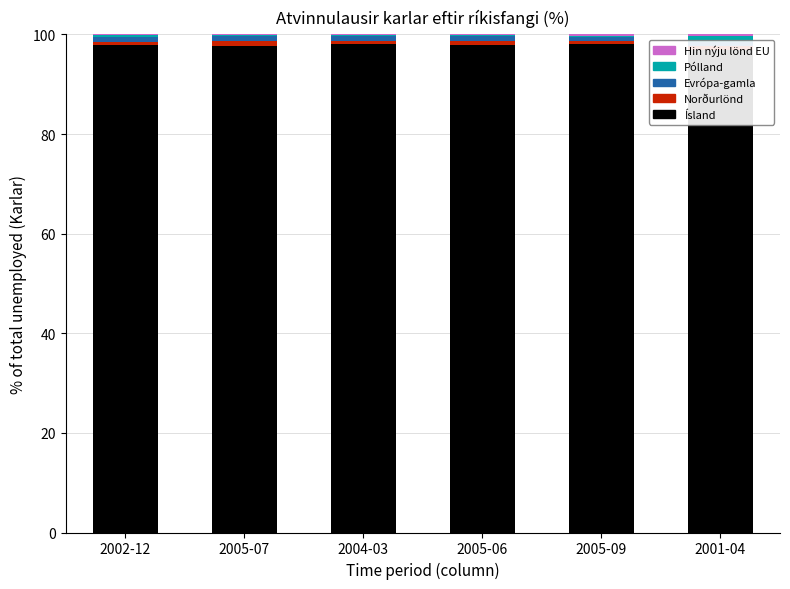

The value of Ísland at 2005-07 is 97.7. True or false?

True